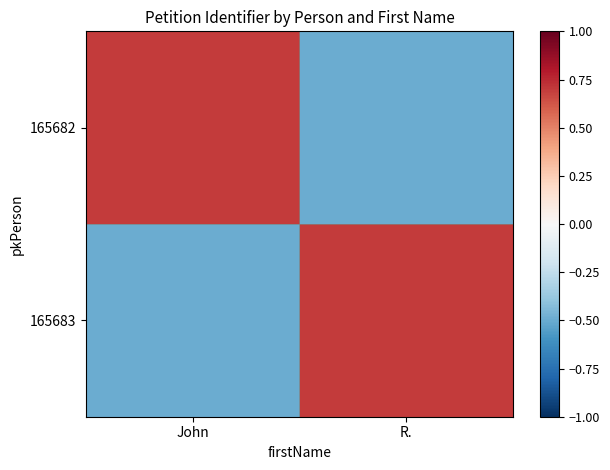

List the series in order of their peak value, highest first.

165682, 165683